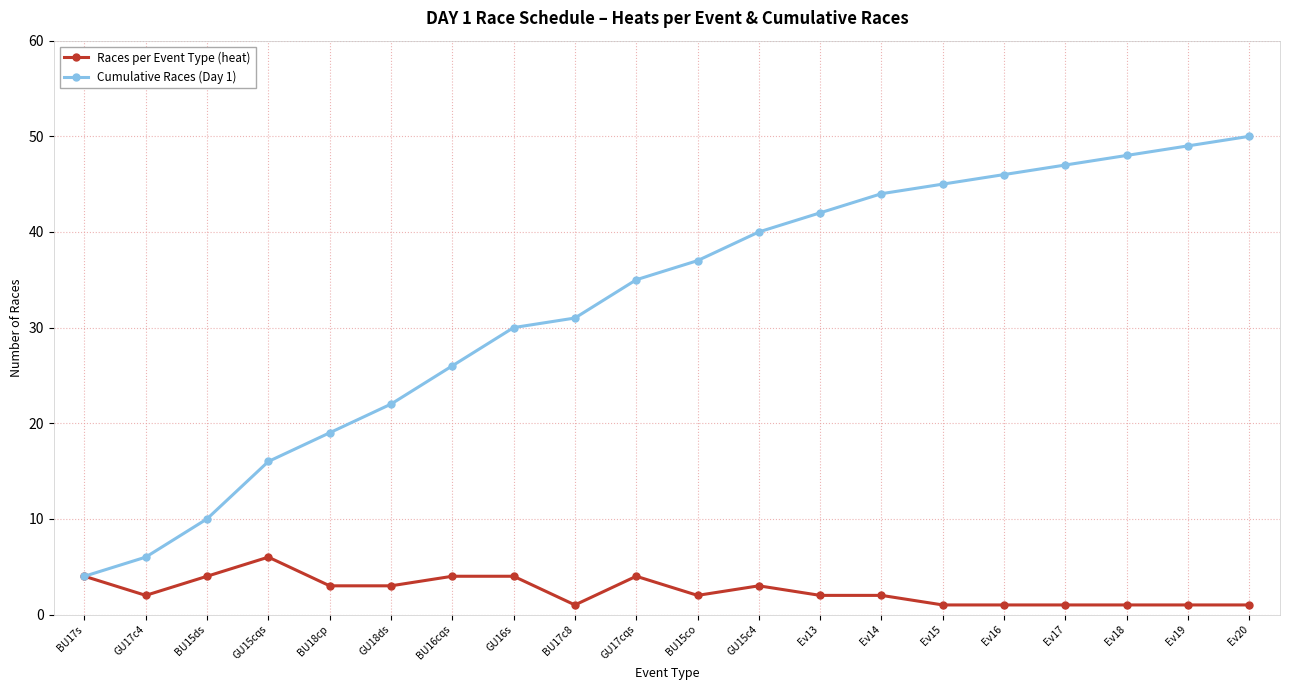

Reading right to left, extract all data points from this chart.

Races per Event Type (heat): 1	1	1	1	1	1	2	2	3	2	4	1	4	4	3	3	6	4	2	4
Cumulative Races (Day 1): 50	49	48	47	46	45	44	42	40	37	35	31	30	26	22	19	16	10	6	4